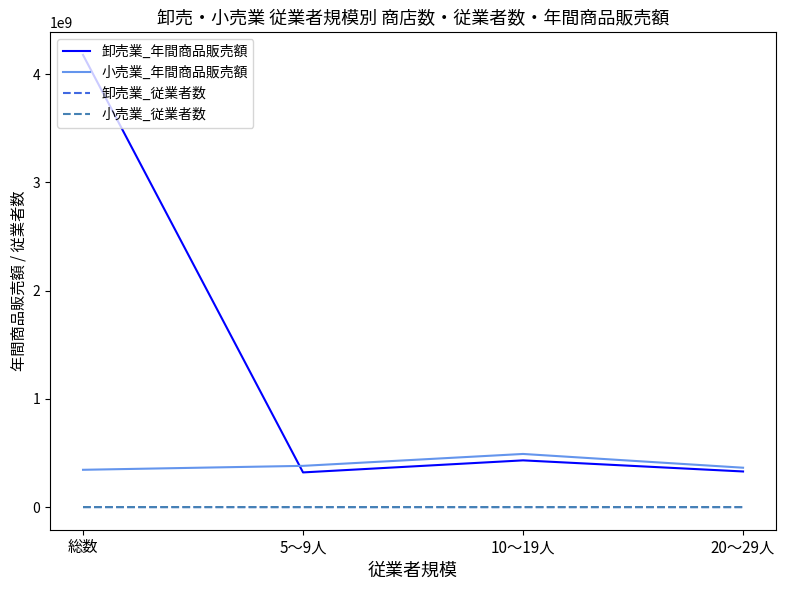

Which series has the widest spread of values?

卸売業_年間商品販売額